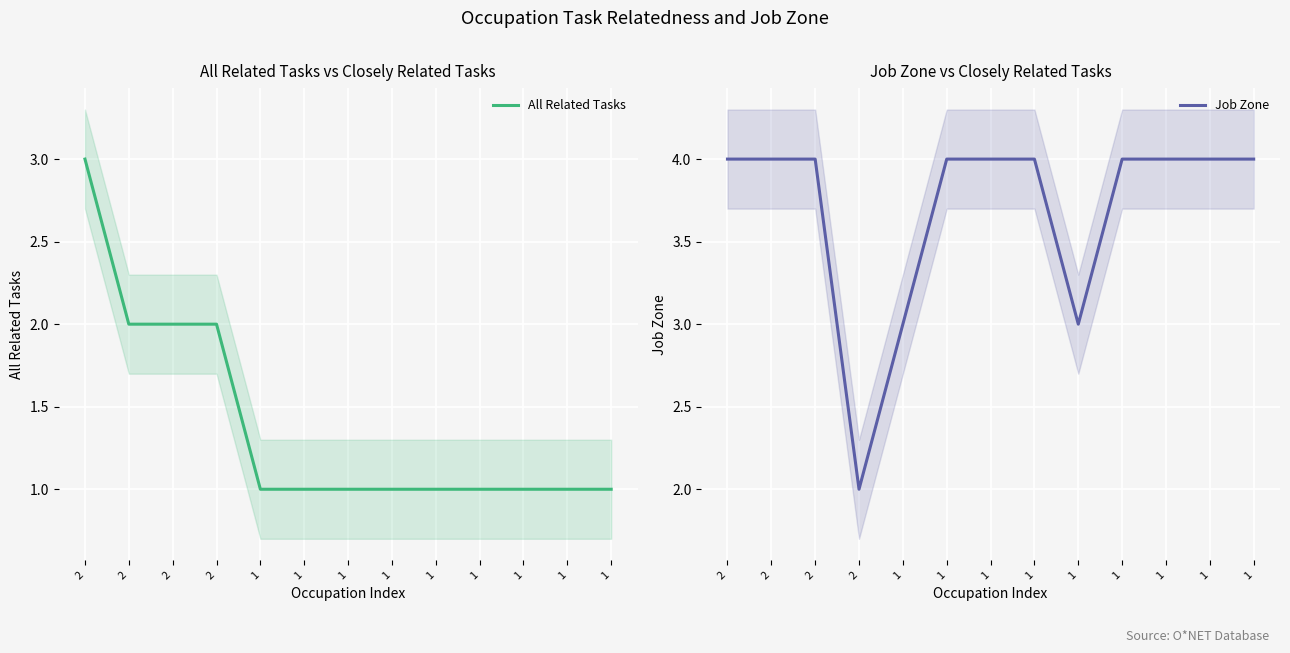

At which label is Job Zone closest to 3?

1